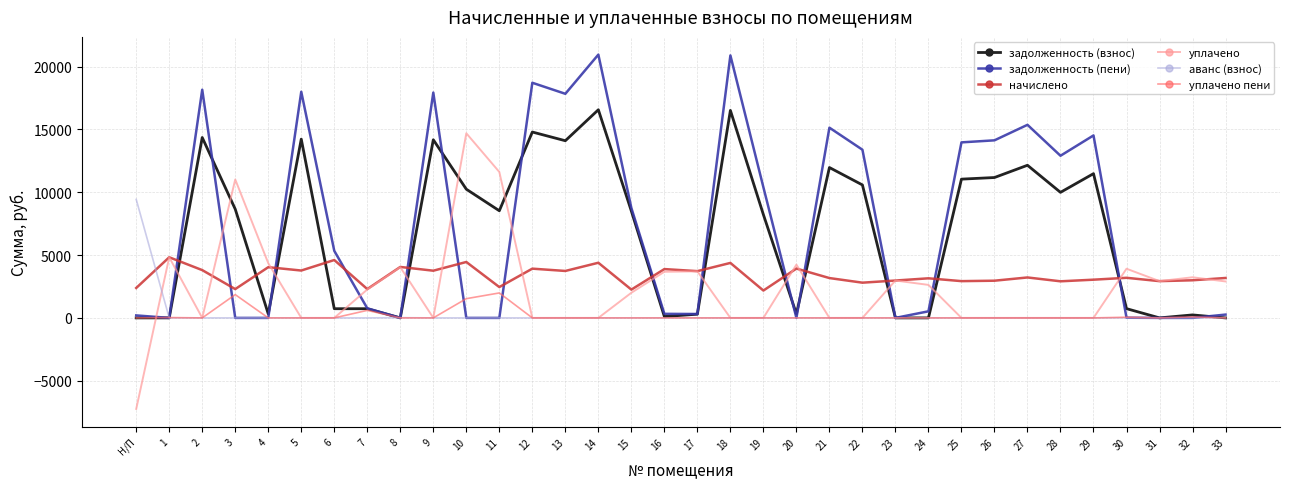

What position from the left is 14?

15